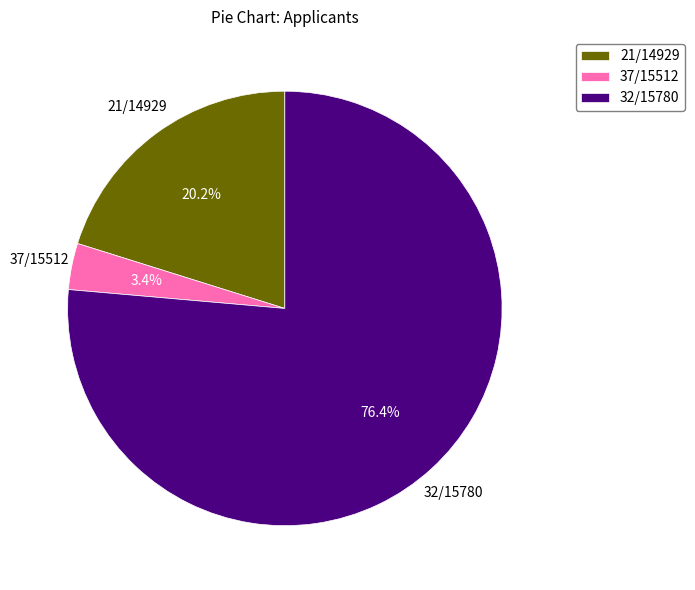

To the nearest percent, what is the combined percentage of 32/15780 and 21/14929?

97%